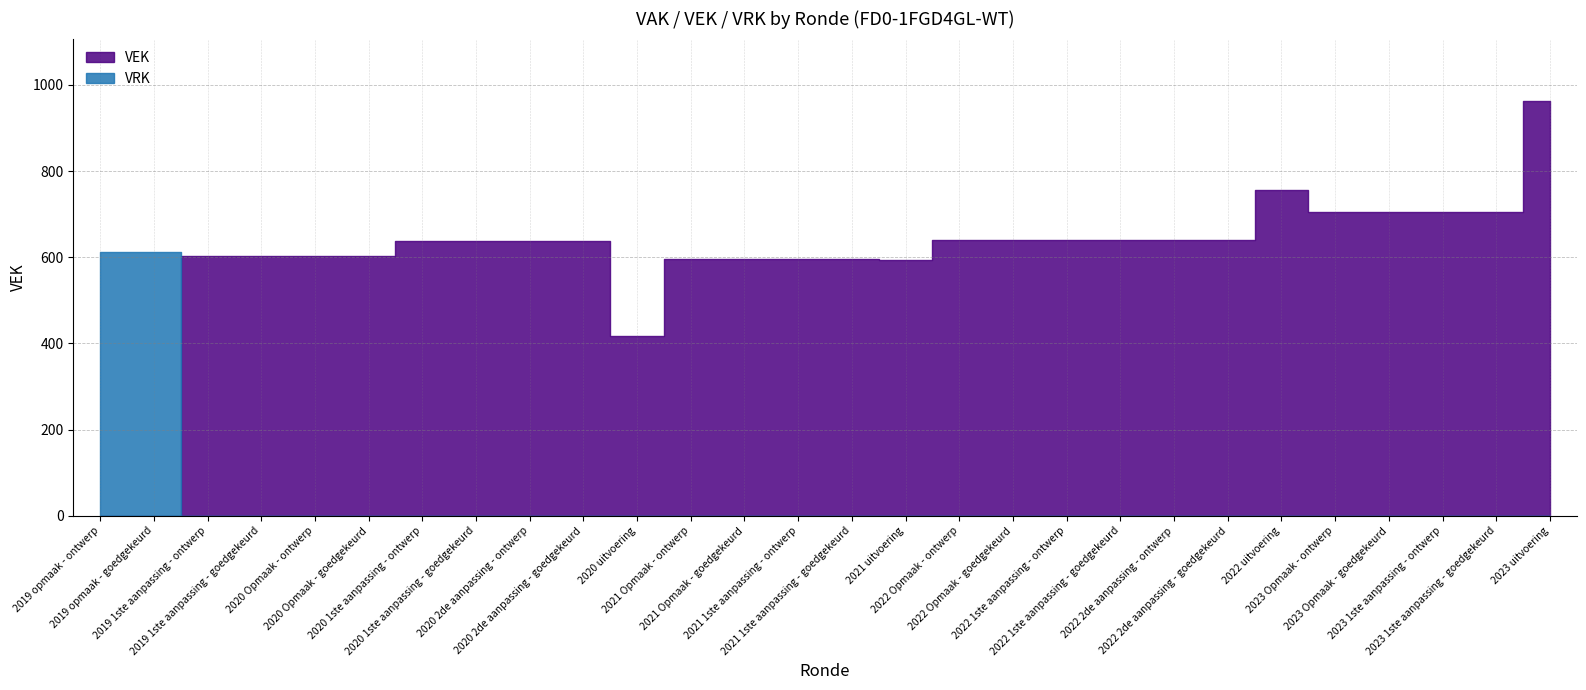

The VEK series shows 320 at 2019 opmaak - goedgekeurd. True or false?

False